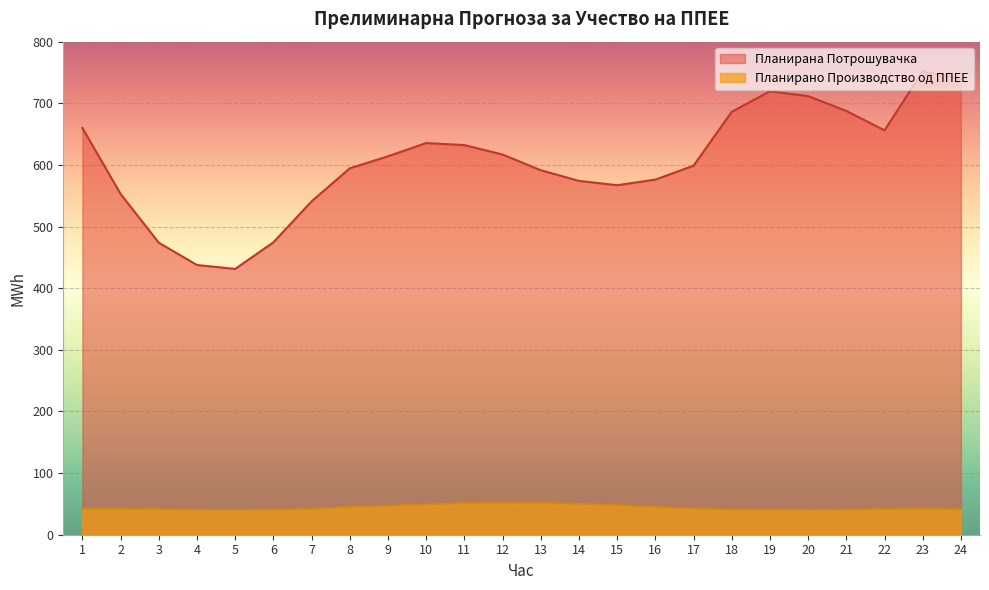

True or false: Планирано Производство од ППЕЕ and Планирана Потрошувачка intersect in this chart.

False